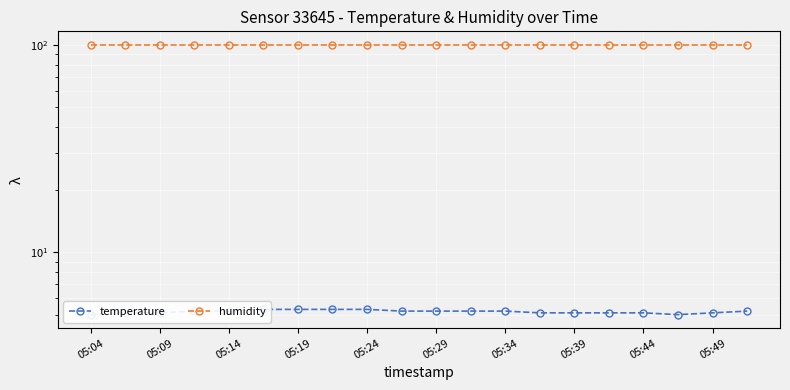

True or false: humidity has a value of 99.9 at 05:44.

True